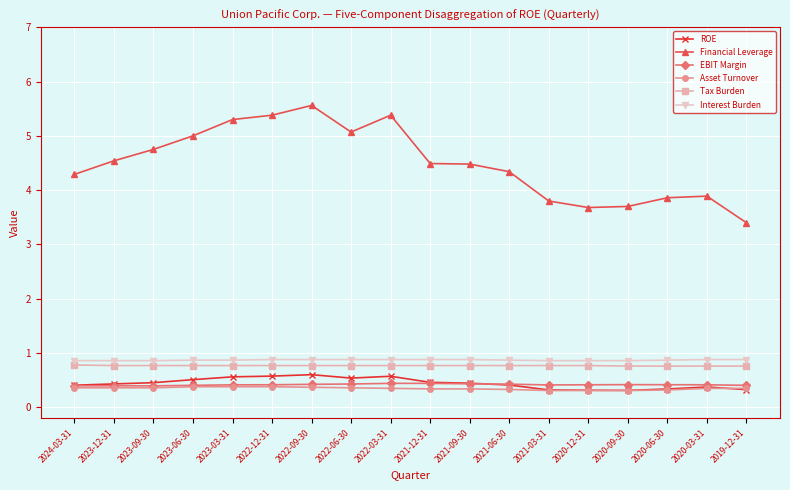

What position from the right is 2023-06-30?

15